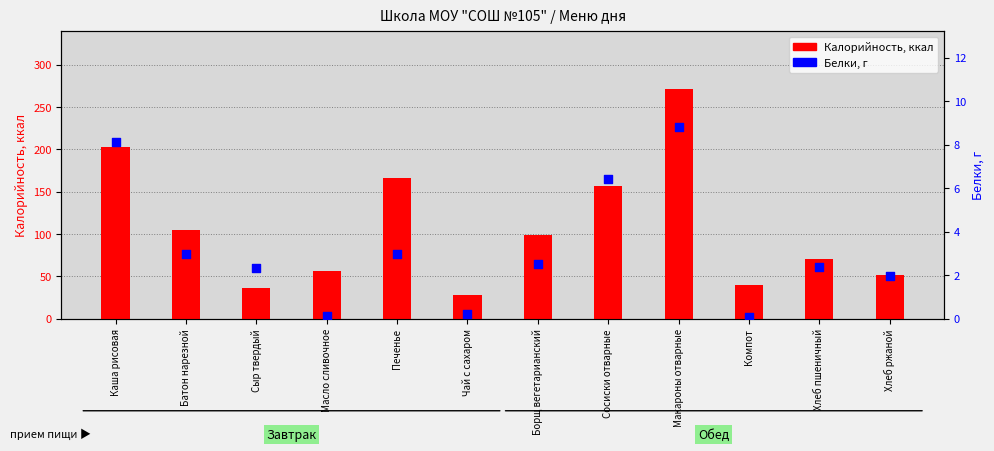

What are all the series names shown in the legend?

Калорийность, Белки, г